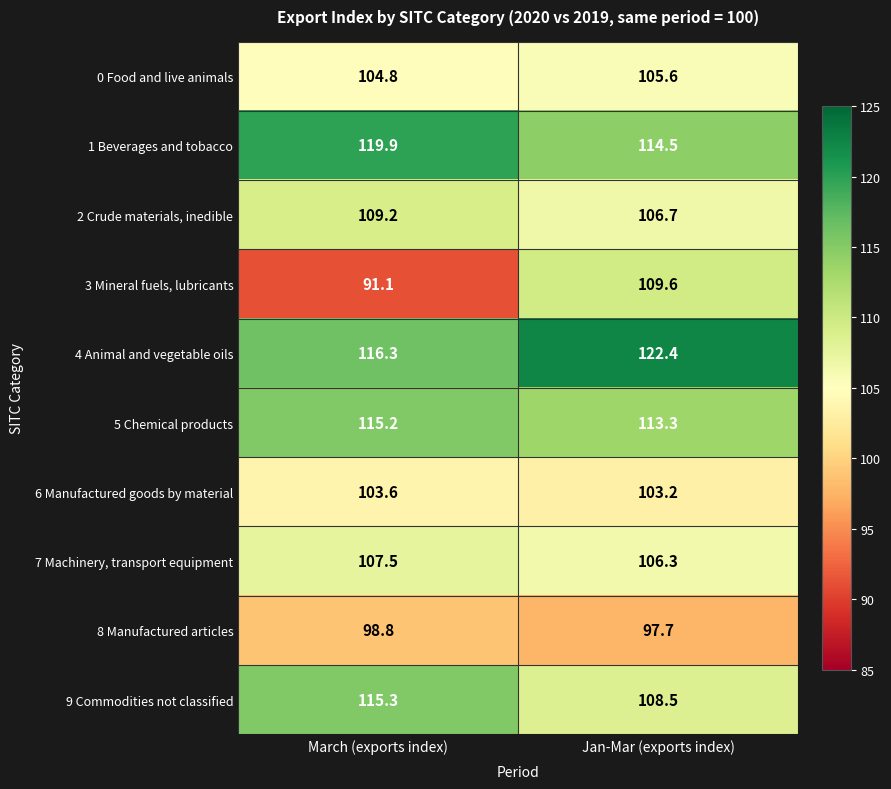

What is the difference between the highest and lowest values at Jan-Mar (exports index)?

24.7